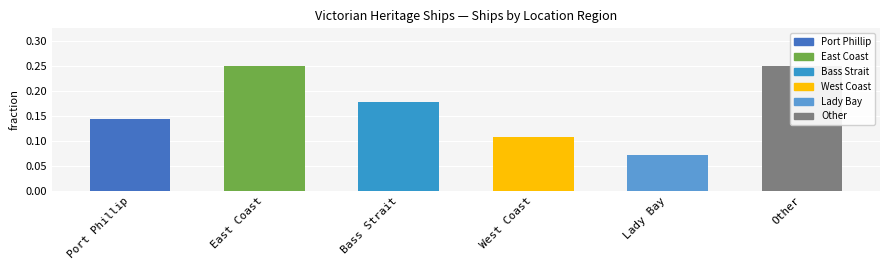

What is the sum of all values?

1.0